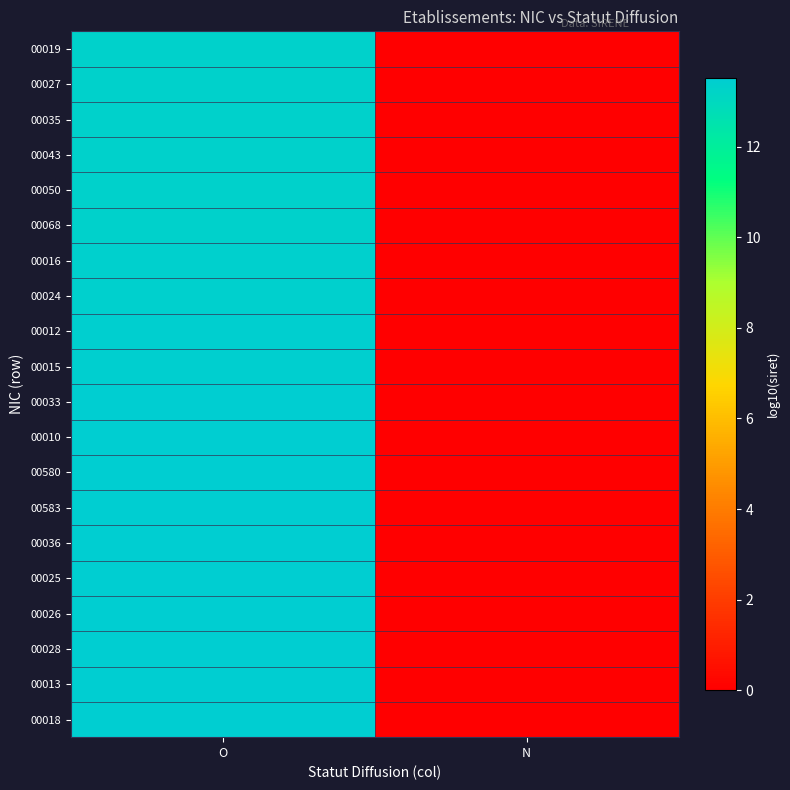

At which category does the chart reach its peak across all series?

O